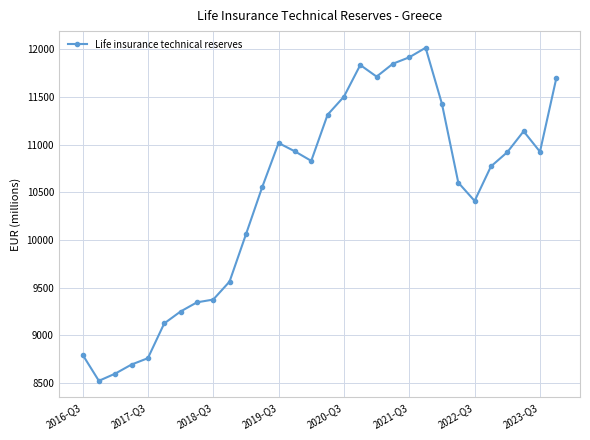

What is the value of the 8th point from the left?

9347.2